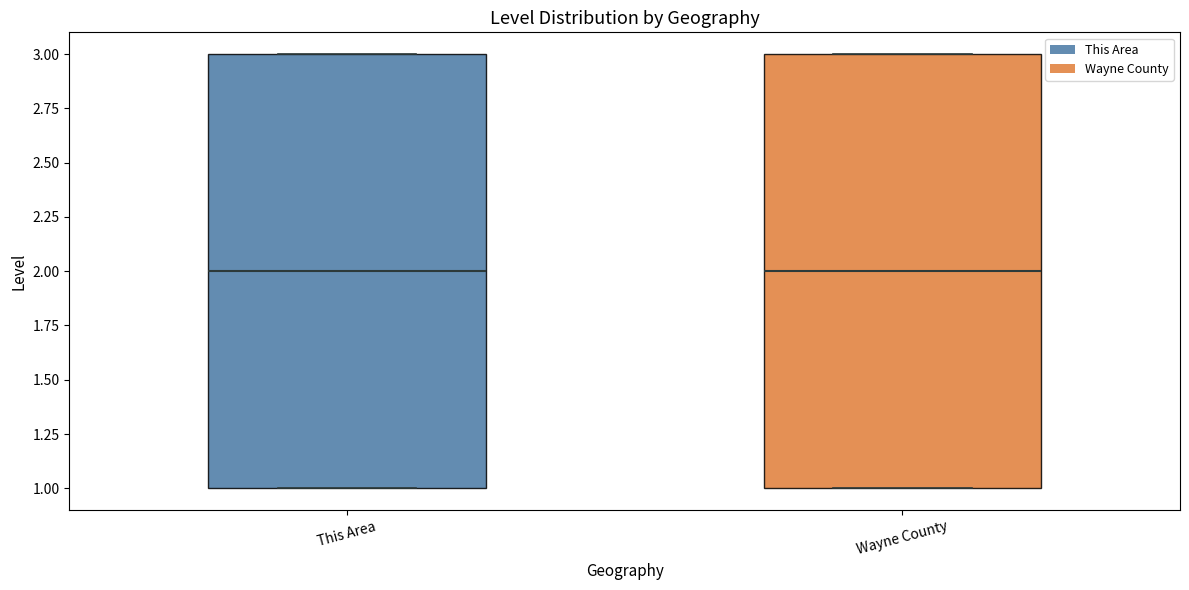

Reading left to right, transcribe this box plot: for each box, give where its median line is, the range the box spans, and where its two whiskers end, as read against the y-axis. The values are not printed on the chart, so give them approximately, as read against the axis.

This Area: median 2, box 1 to 3, whiskers 1 to 3
Wayne County: median 2, box 1 to 3, whiskers 1 to 3